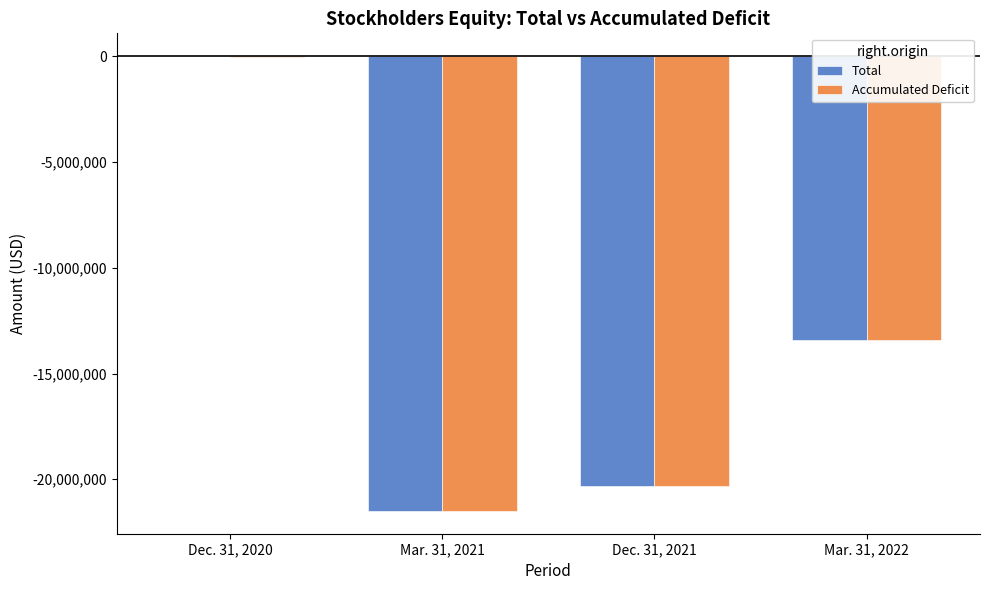

Which category has the highest value across all series?

Dec. 31, 2020